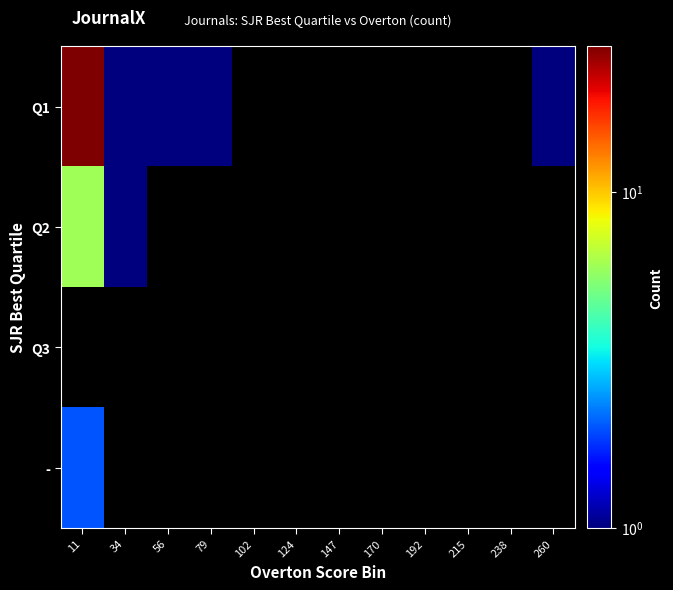

Rank the series at 238 from highest to lowest value.

Q1, Q2, Q3, -